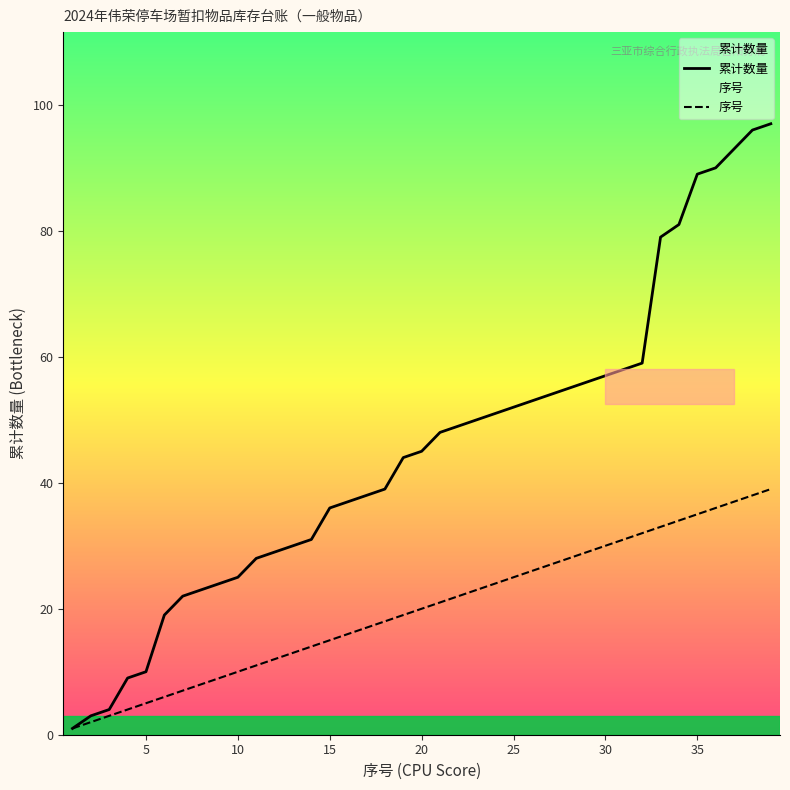

List the series in order of their peak value, highest first.

累计数量, 序号